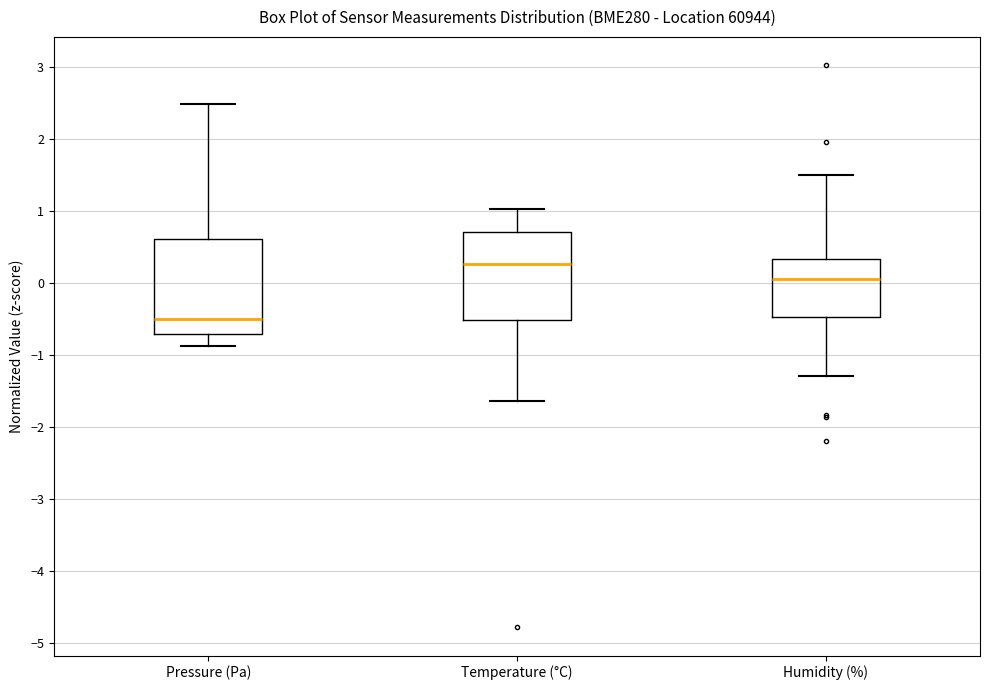

Where does the lower whisker of the box for Temperature (°C) end on the y-axis? The values are not printed on the chart, so give them approximately, as read against the axis.

-1.6